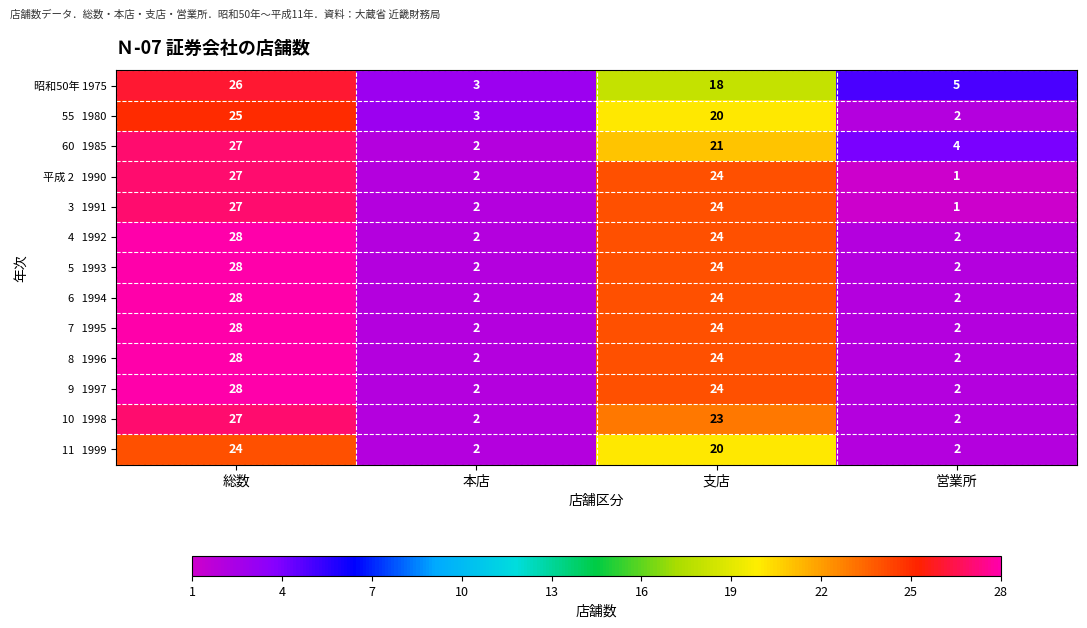

What is the sum of all 昭和50年 1975 values?

52